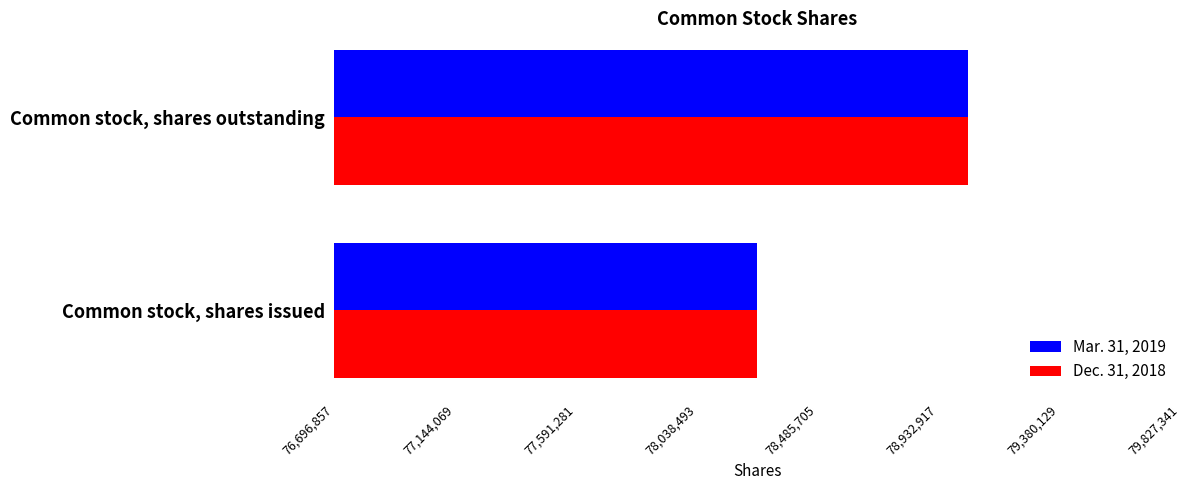

List the labels in order of Mar. 31, 2019 value, largest first.

Common stock, shares outstanding, Common stock, shares issued